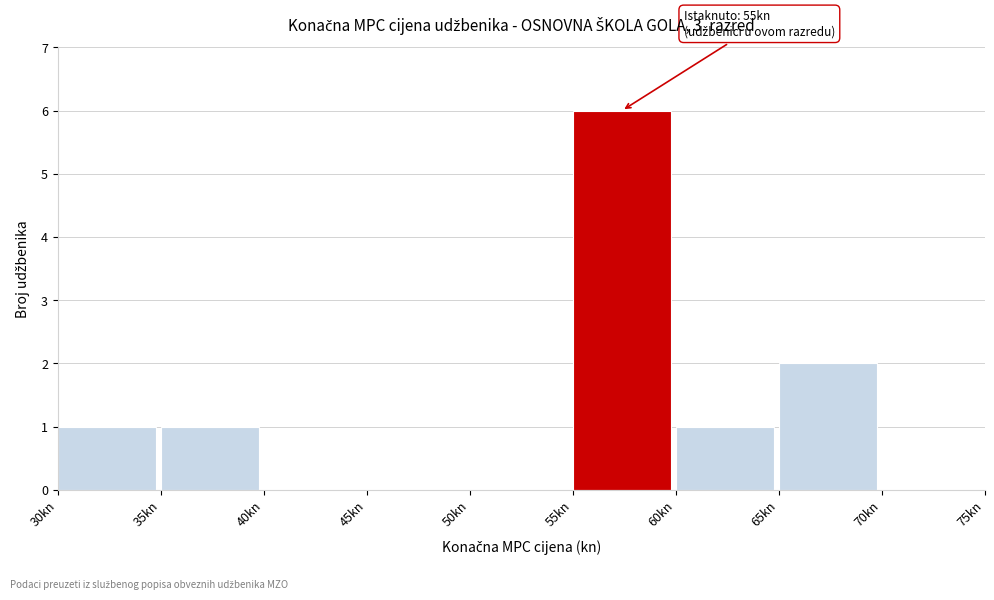

Over which range of the x-axis is the bar tallest?

55 to 60